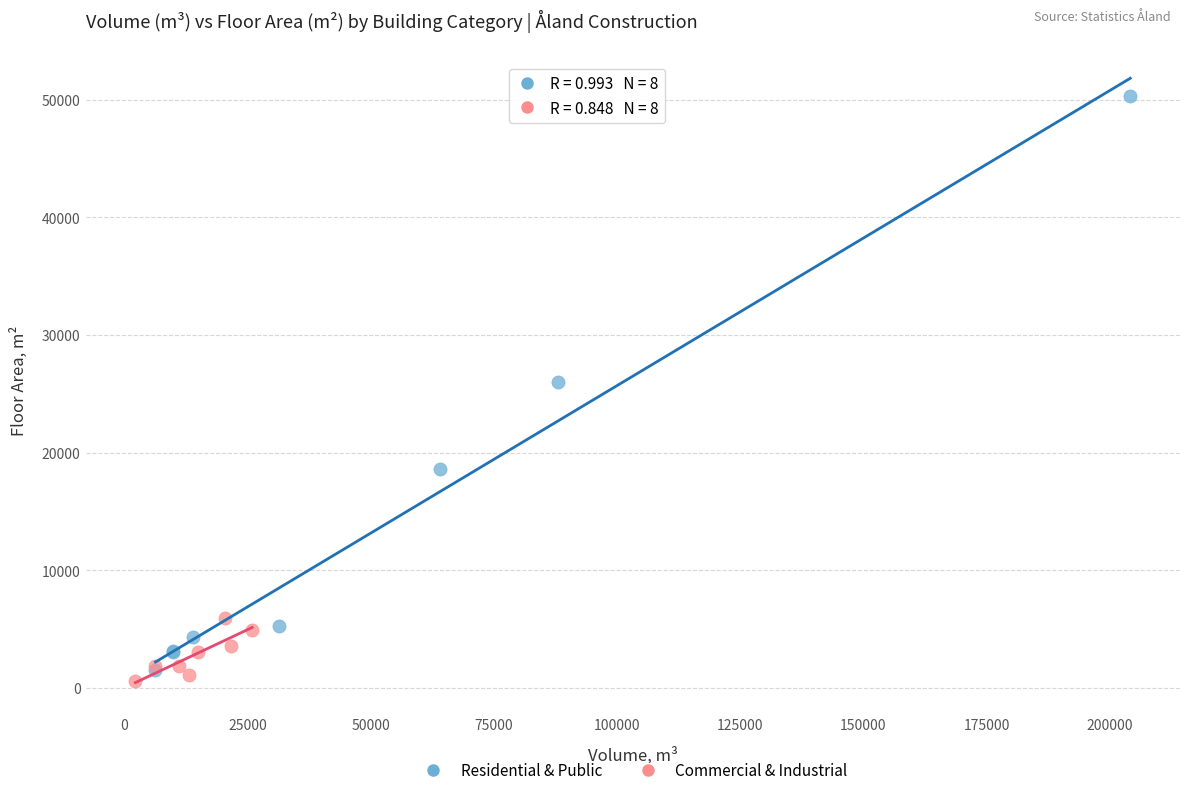

Which series contains the highest Y value?

Residential & Public